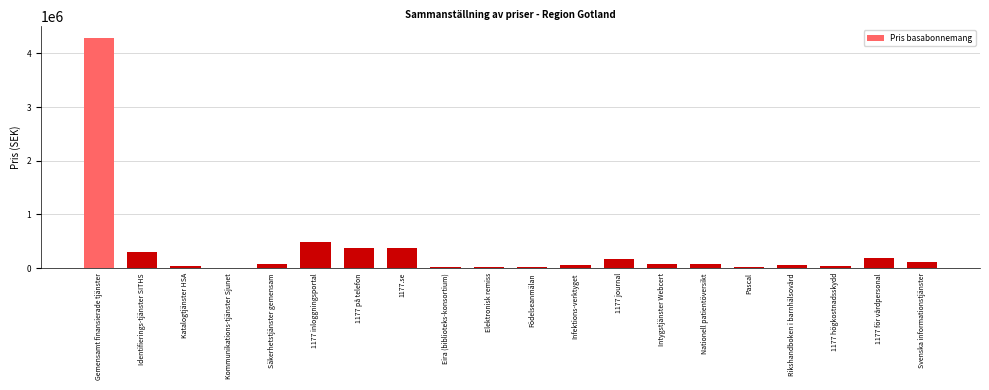

Are the bars horizontal?

No